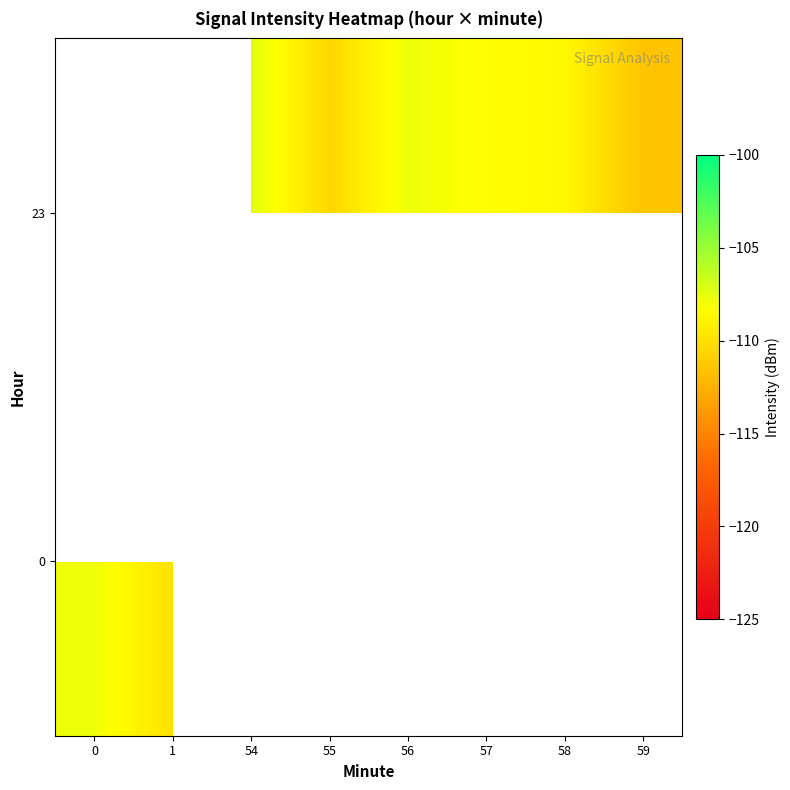

Where does the 23 series first go above -108?

54